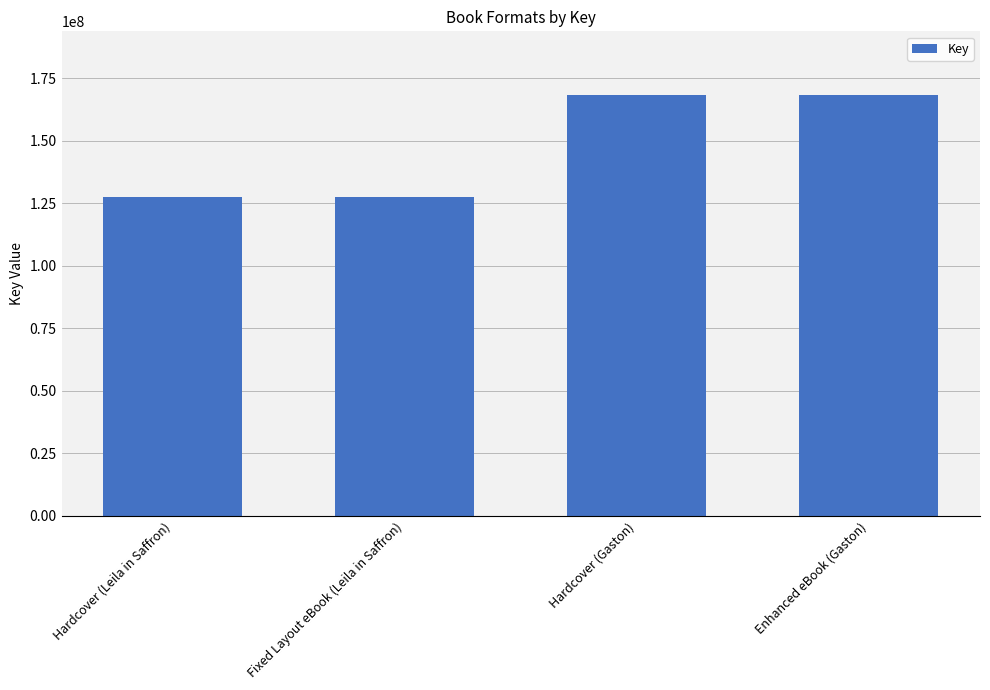

What is the label of the 3rd bar from the left?

Hardcover (Gaston)